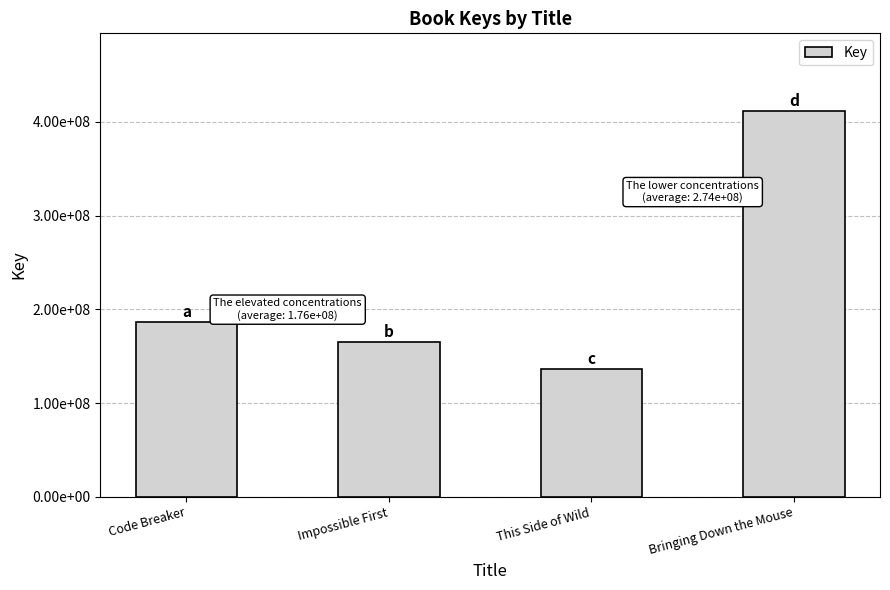

At which label is the value closest to 274178329?

Code Breaker